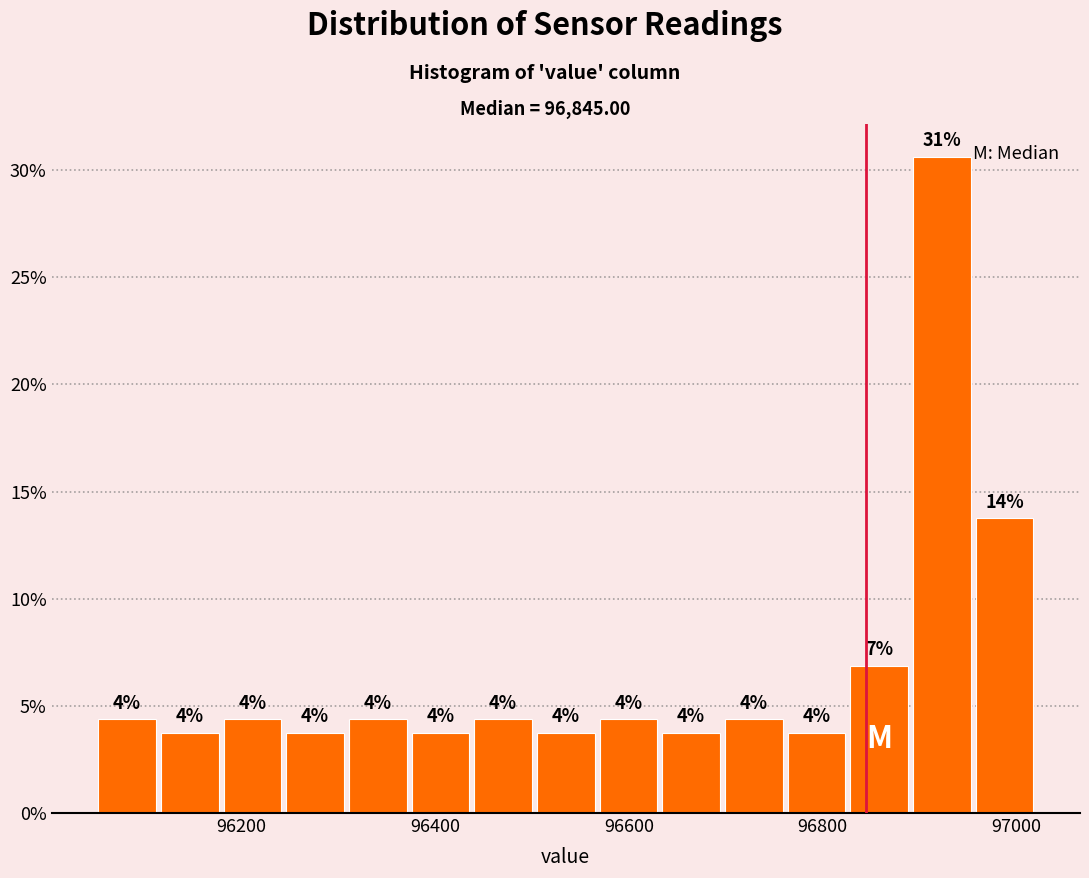

Read against the x-axis, roughly where is the centre of the tallest bar?

96920